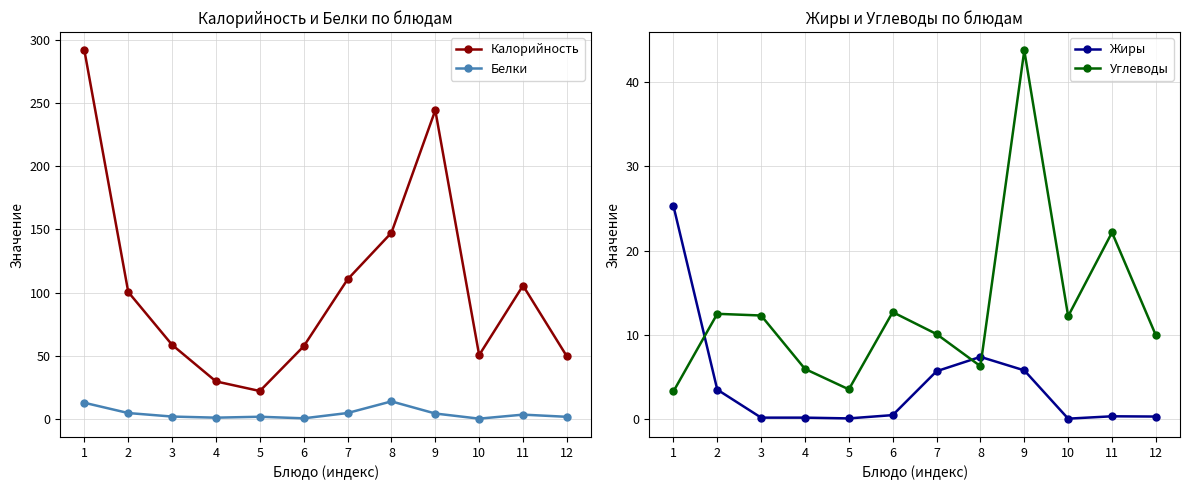

Is this an area chart (filled region under the line)?

No